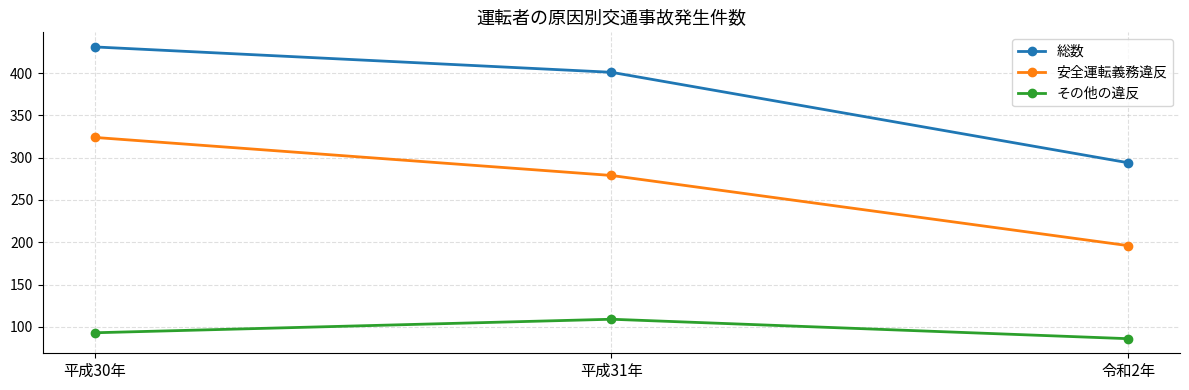

Does the chart have visible grid lines?

Yes